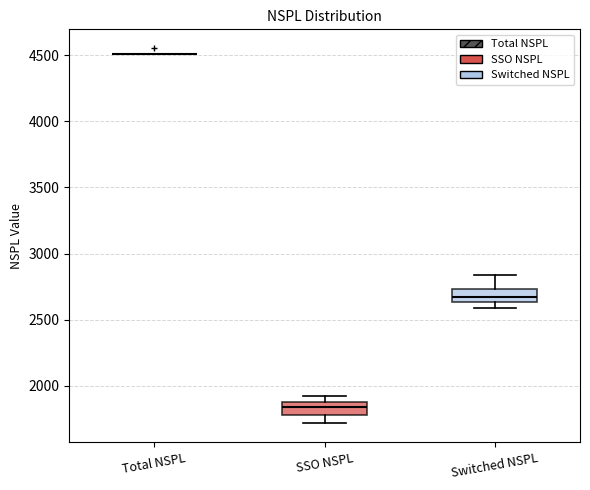

Reading left to right, read every box against the y-axis: the position of its median line, the range the box covers, and the ends of its whiskers. The values are not printed on the chart, so give them approximately, as read against the axis.

Total NSPL: box collapsed to a line at 4500, whiskers 4500 to 4500
SSO NSPL: median 1850, box 1800 to 1900, whiskers 1700 to 1900 (just above the box's upper edge)
Switched NSPL: median 2650 (inside the box), box 2650 to 2750, whiskers 2600 to 2850